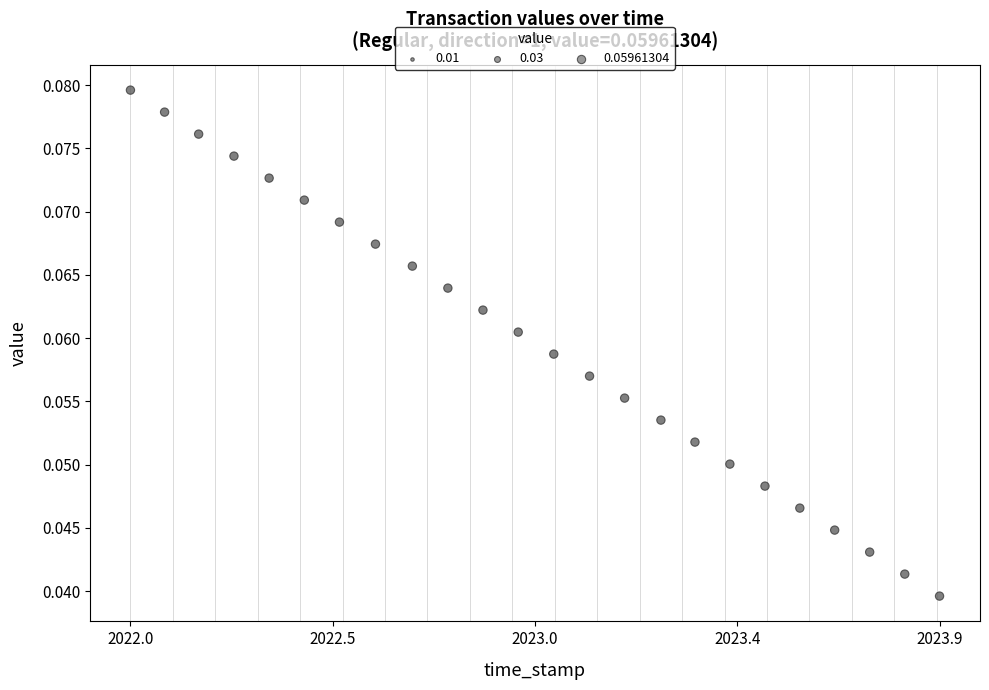

What is the range of X values (max minus min)?

1.9